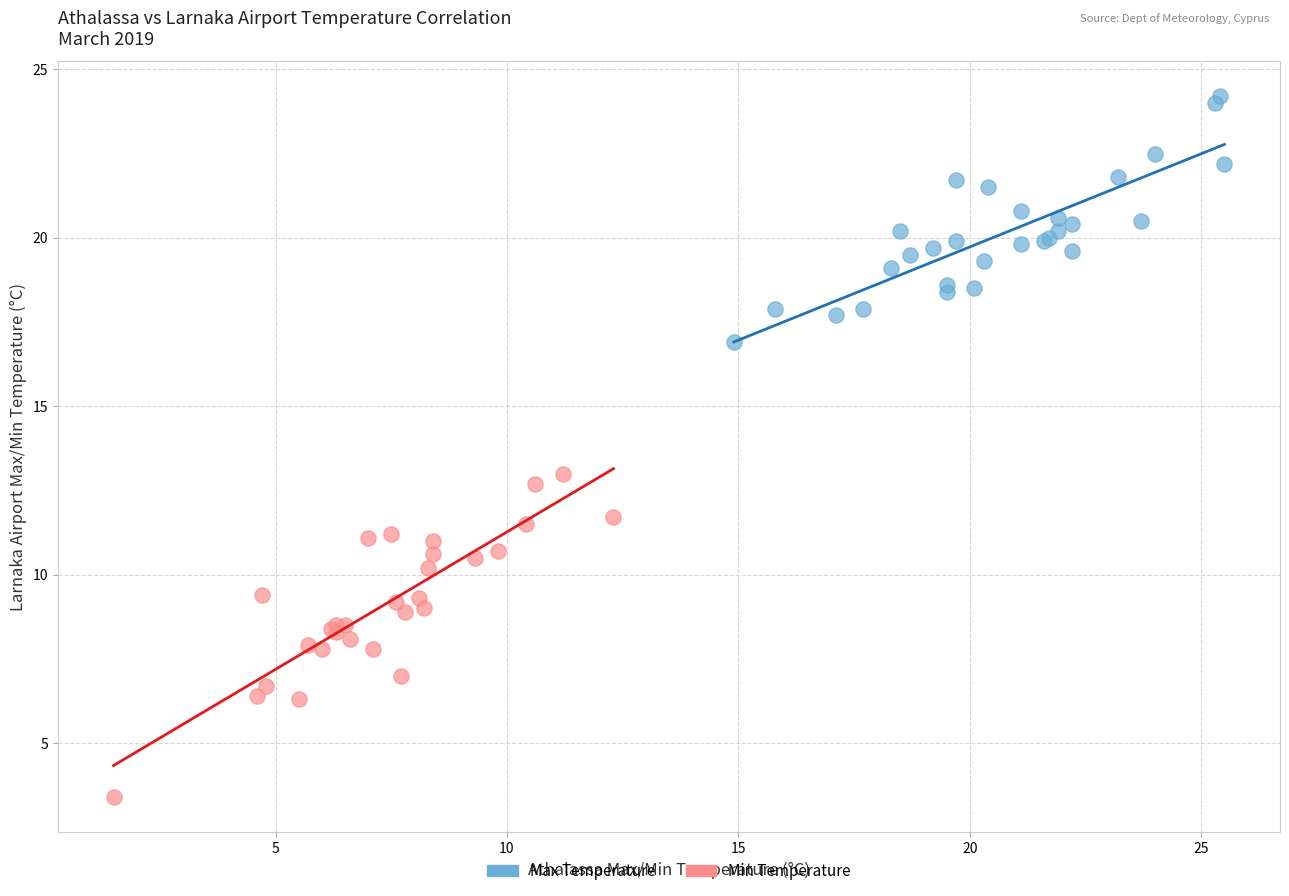

What are all the series names shown in the legend?

Max Temperature, Min Temperature